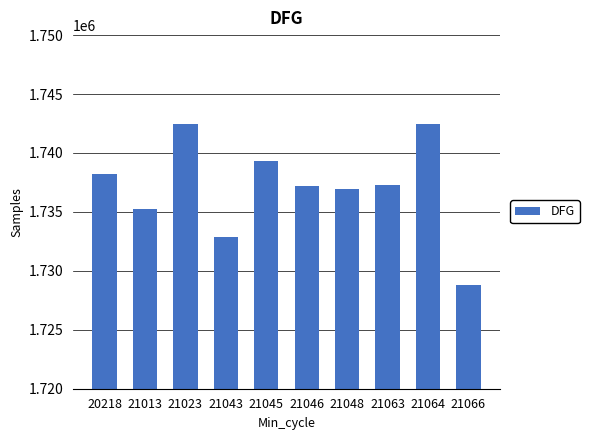

Are the bars horizontal?

No